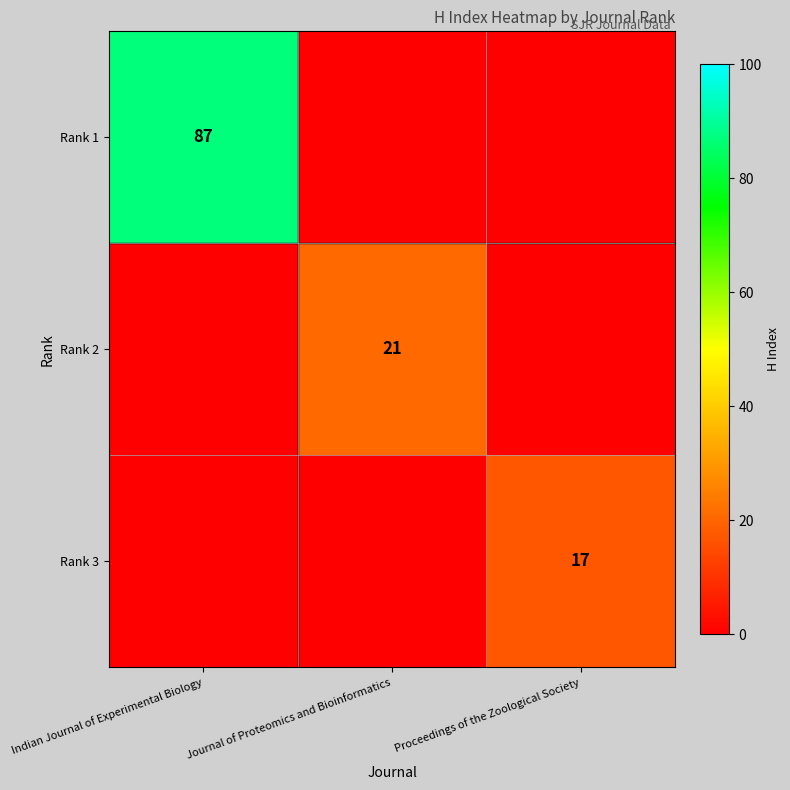

True or false: Rank 3 has a value of 17 at Proceedings of the Zoological Society.

True